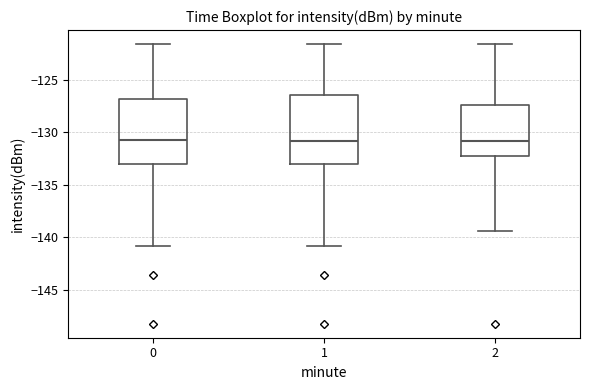

Reading left to right, transcribe this box plot: for each box, give where its median line is, the range the box spans, and where its two whiskers end, as read against the y-axis. The values are not printed on the chart, so give them approximately, as read against the axis.

0: median -130.5, box -133.0 to -127.0, whiskers -141.0 to -121.5
1: median -131.0, box -133.0 to -126.5, whiskers -141.0 to -121.5
2: median -131.0, box -132.0 to -127.5, whiskers -139.5 to -121.5